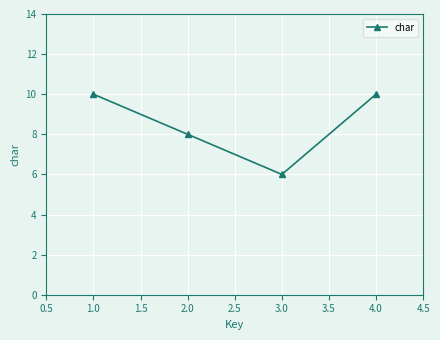

What is the maximum value shown in the chart?

10